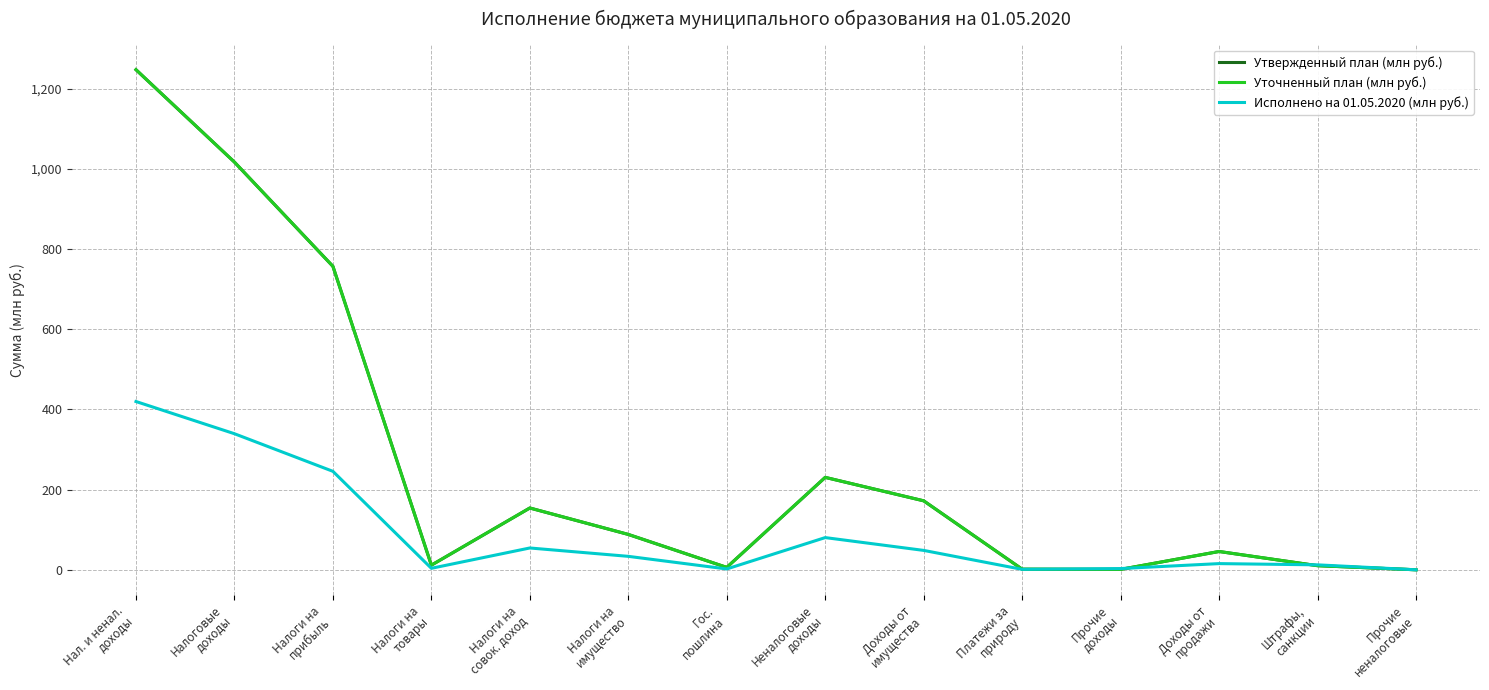

Does the chart display data point markers on the line(s)?

No